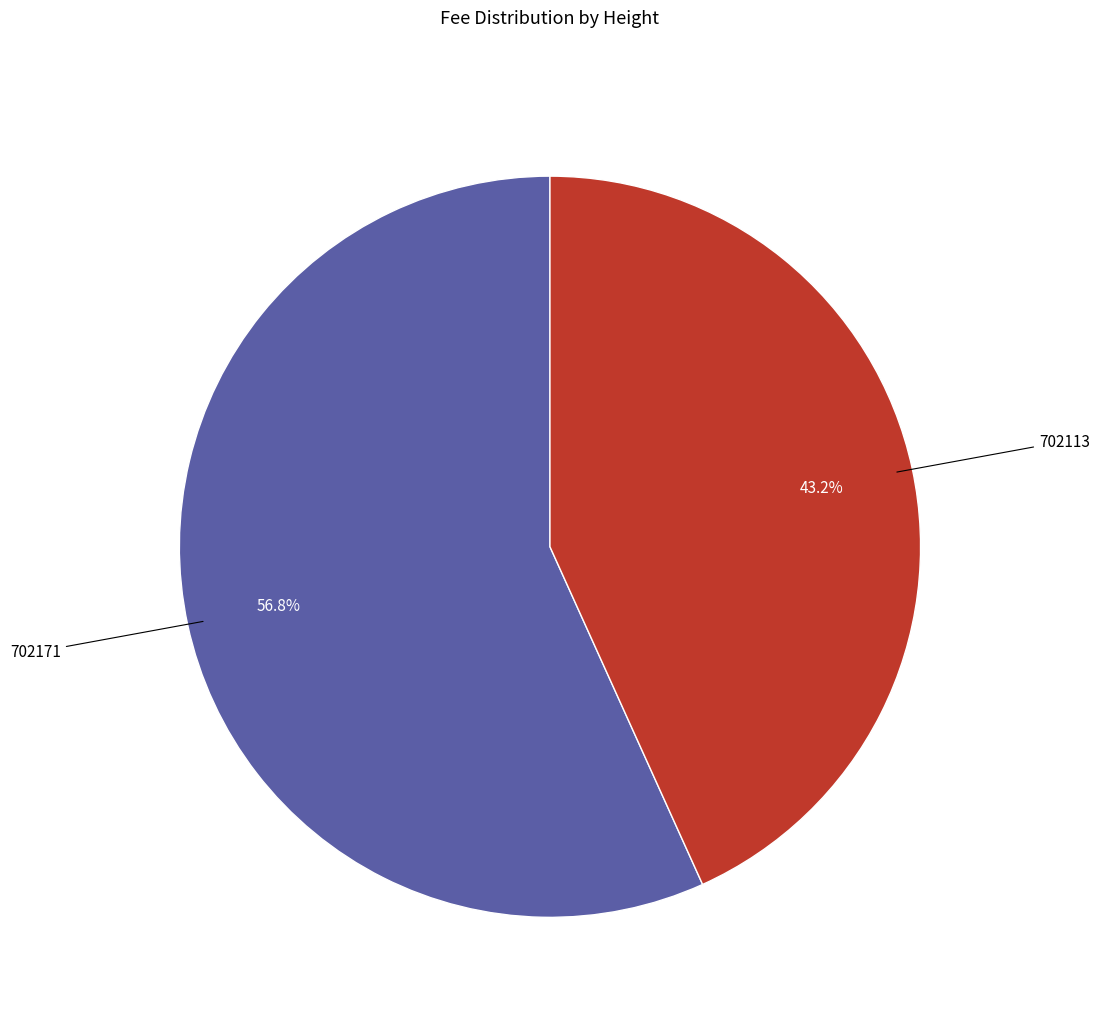

Is 702113 the majority of the pie?

No